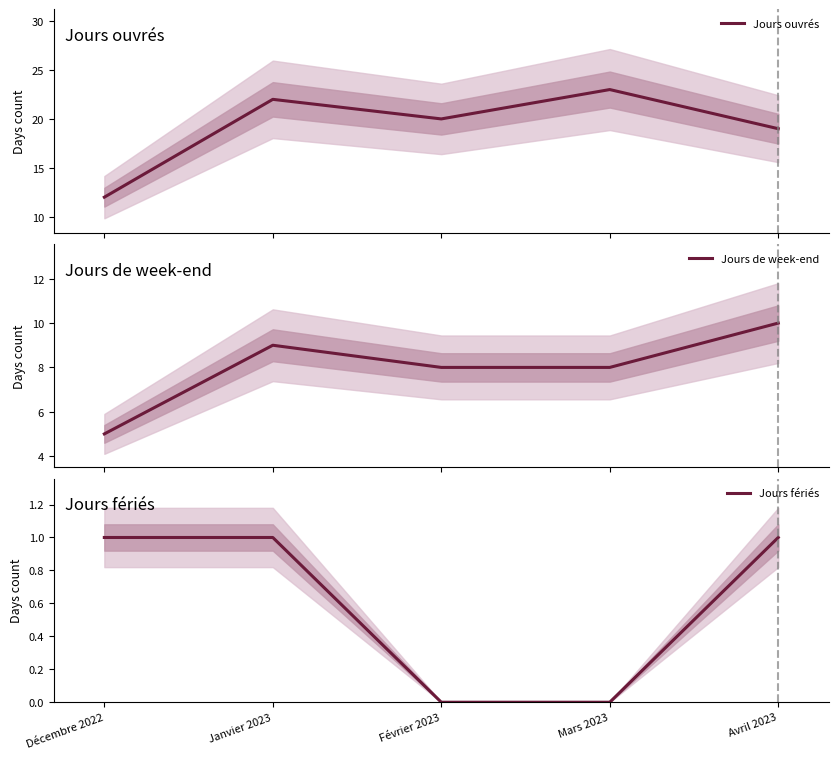

Which has a higher value, Avril 2023 or Mars 2023?

Mars 2023